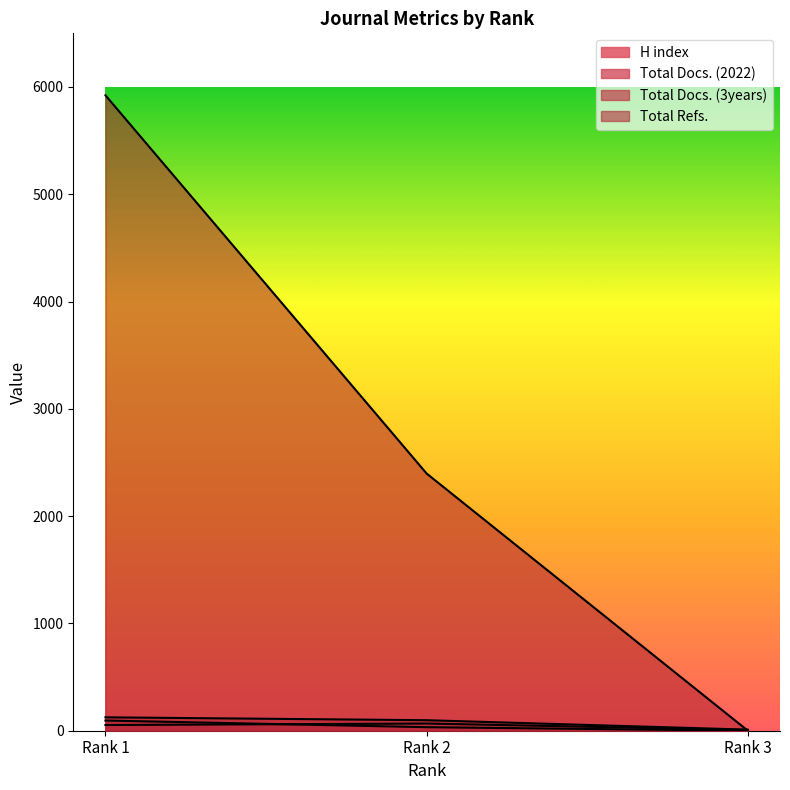

What is the difference between the maximum and minimum values in the Total Docs. (3years) series?

115